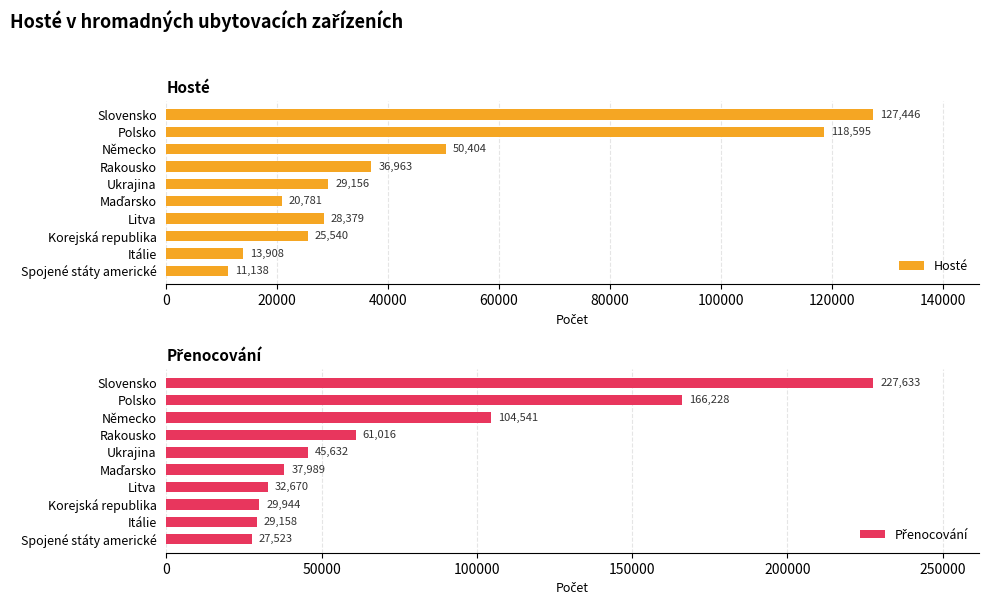

At how many categories does at least one series exceed 125411?

2